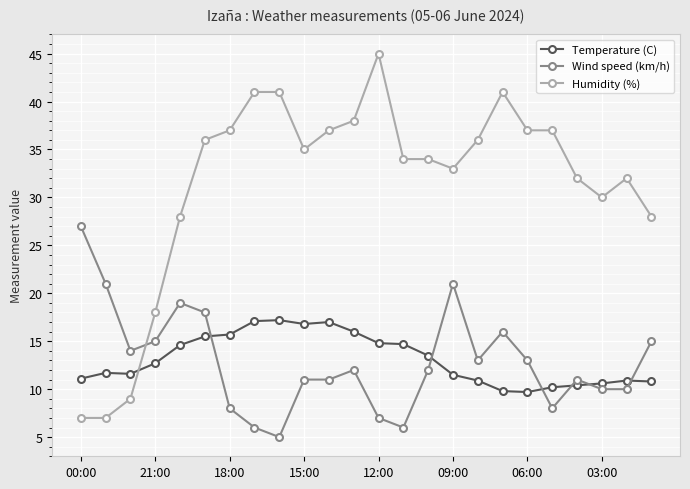

Which series has the widest spread of values?

Humidity (%)